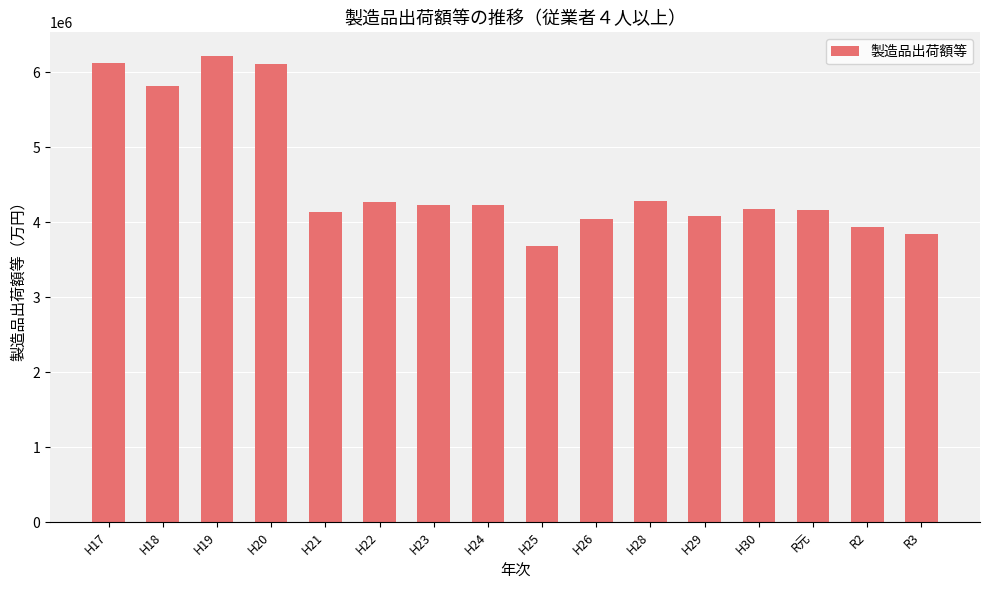

What is the label of the 11th bar from the left?

H28